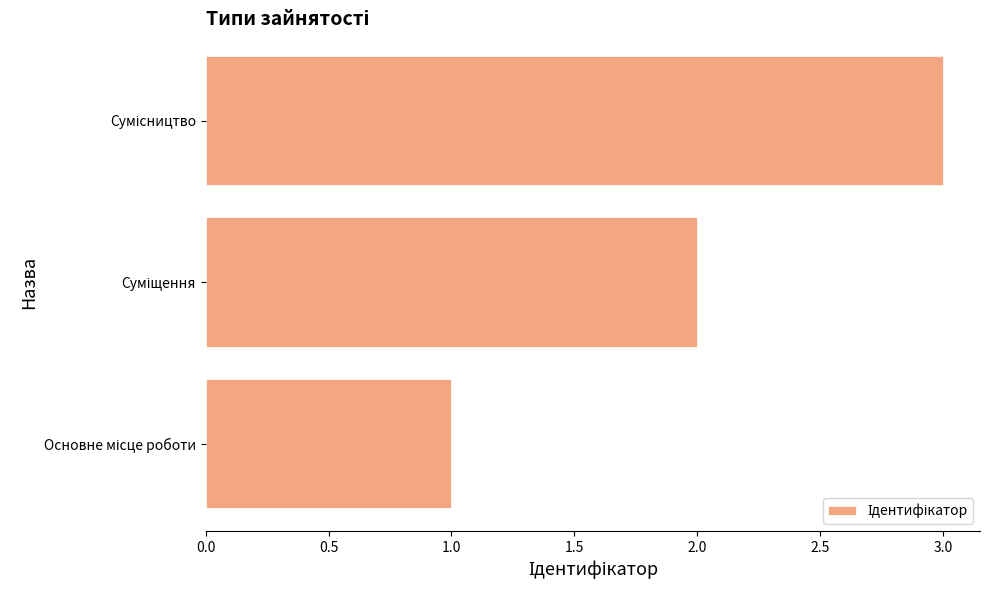

What is the sum of all values?

6